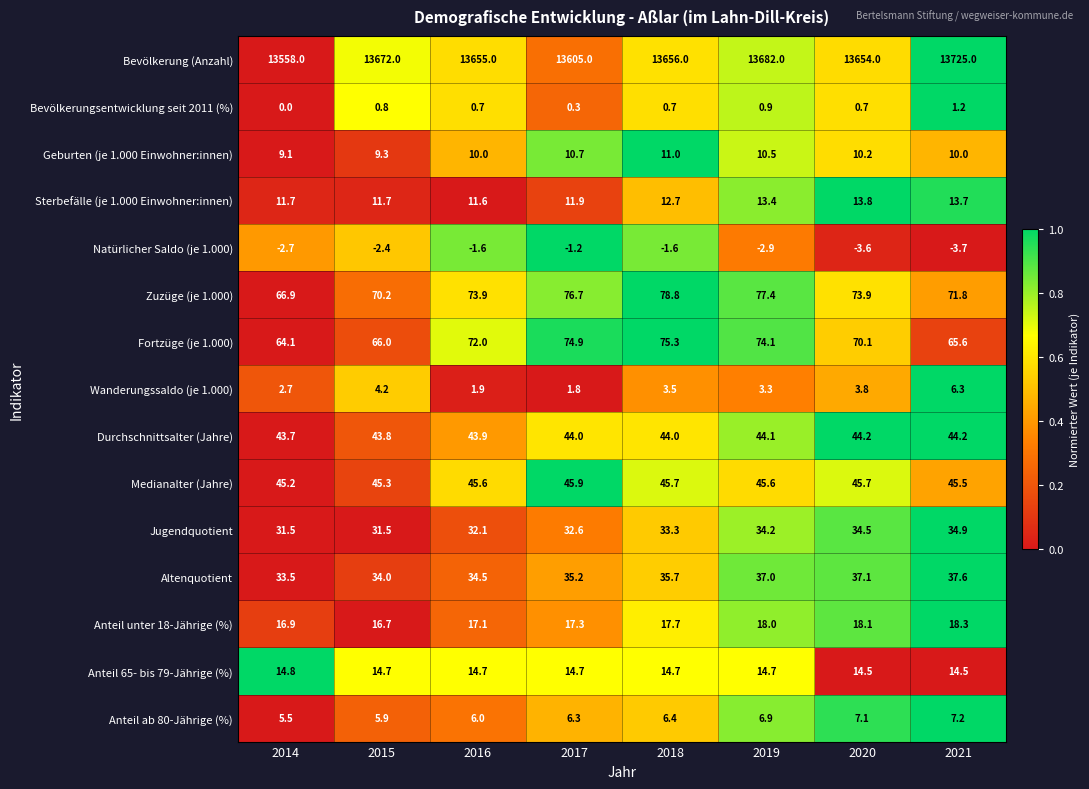

Which label corresponds to the smallest value in the chart?

2021